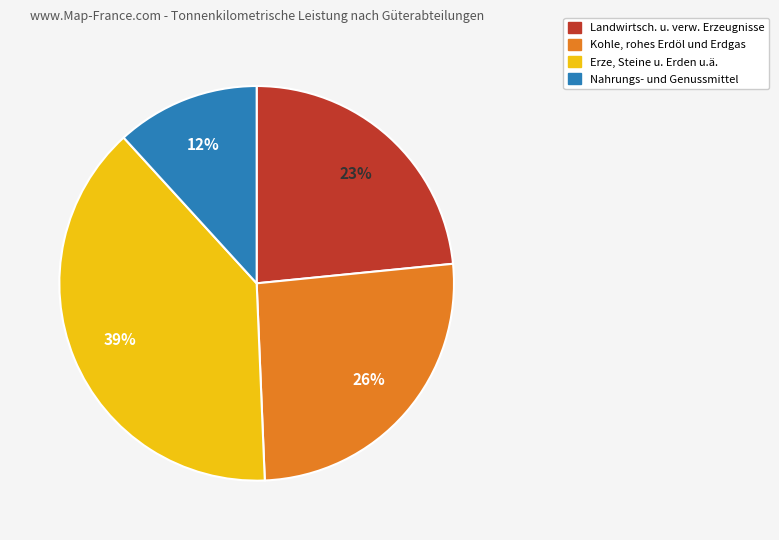

Combined, do Landwirtsch. u. verw. Erzeugnisse and Erze, Steine u. Erden u.ä. account for over 50%?

Yes